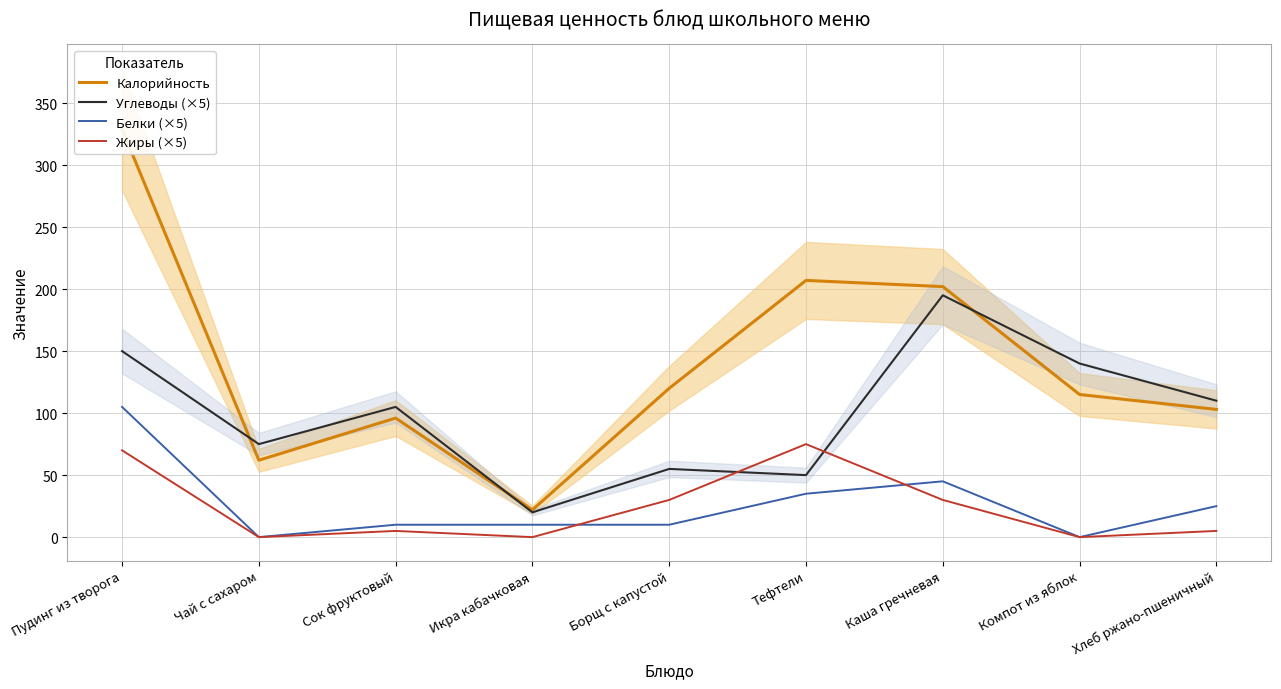

Which series has the largest total across all categories?

Калорийность